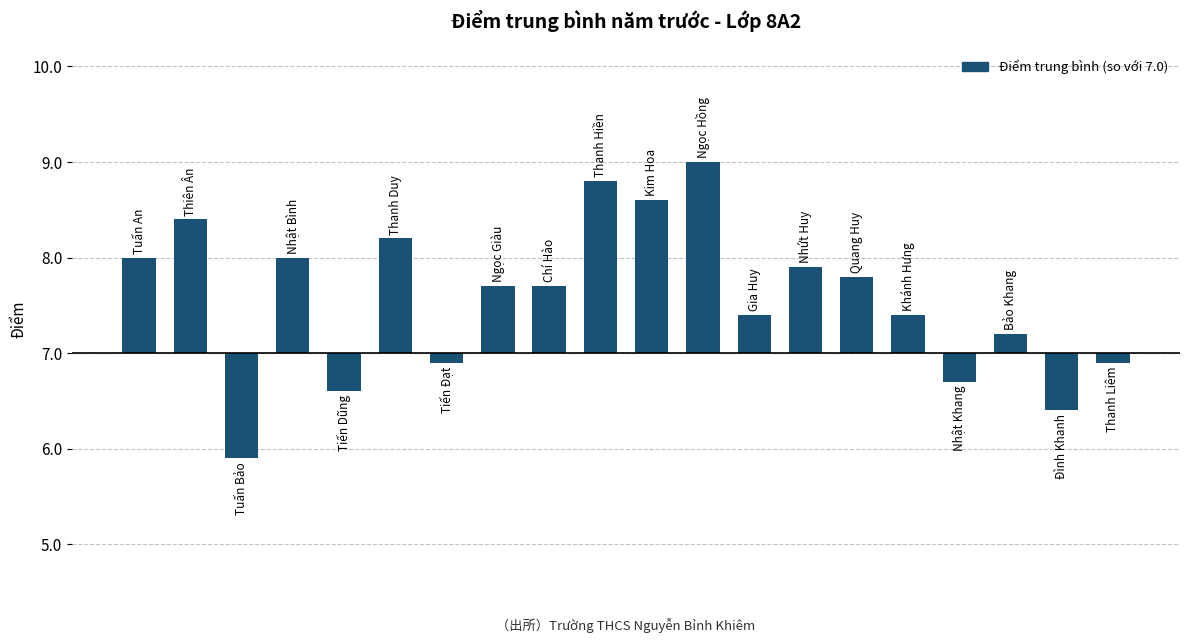

Are the bars horizontal?

No